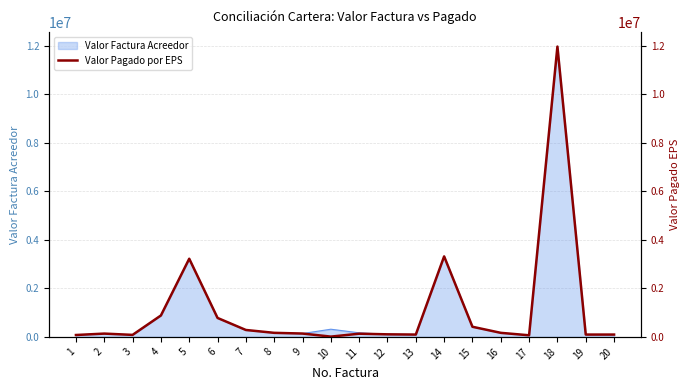

Rank the categories by value from highest to lowest.

18, 14, 5, 4, 6, 15, 7, 8, 16, 9, 2, 11, 12, 13, 19, 20, 3, 1, 17, 10